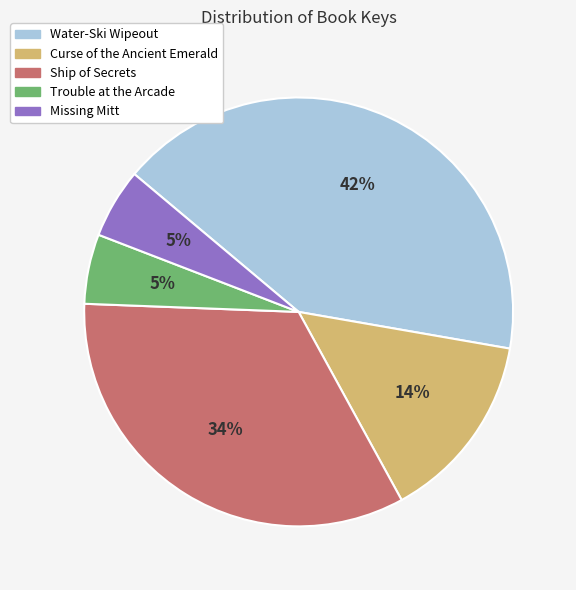

Is Water-Ski Wipeout the majority of the pie?

No